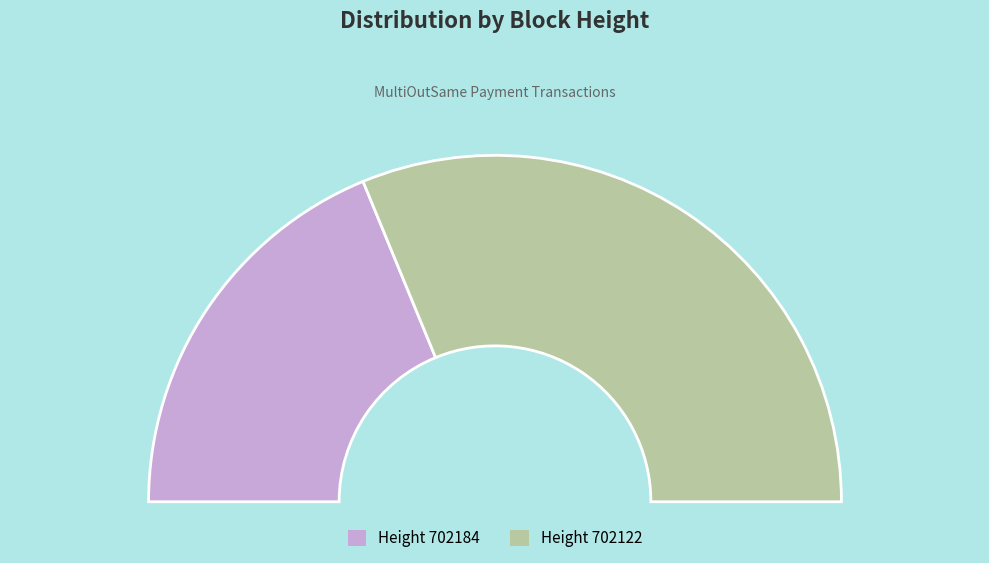

Does 702184 account for over 50% of the chart?

No